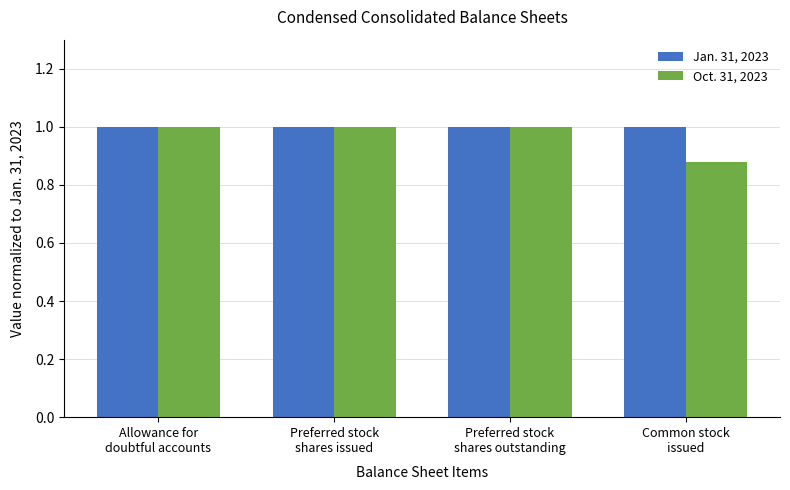

How many categories are shown in the chart?

4